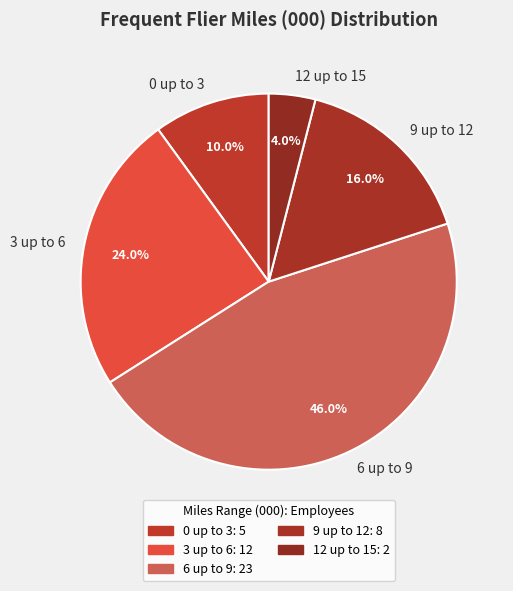

What is the ratio of the value at 6 up to 9 to the value at 0 up to 3?

4.6